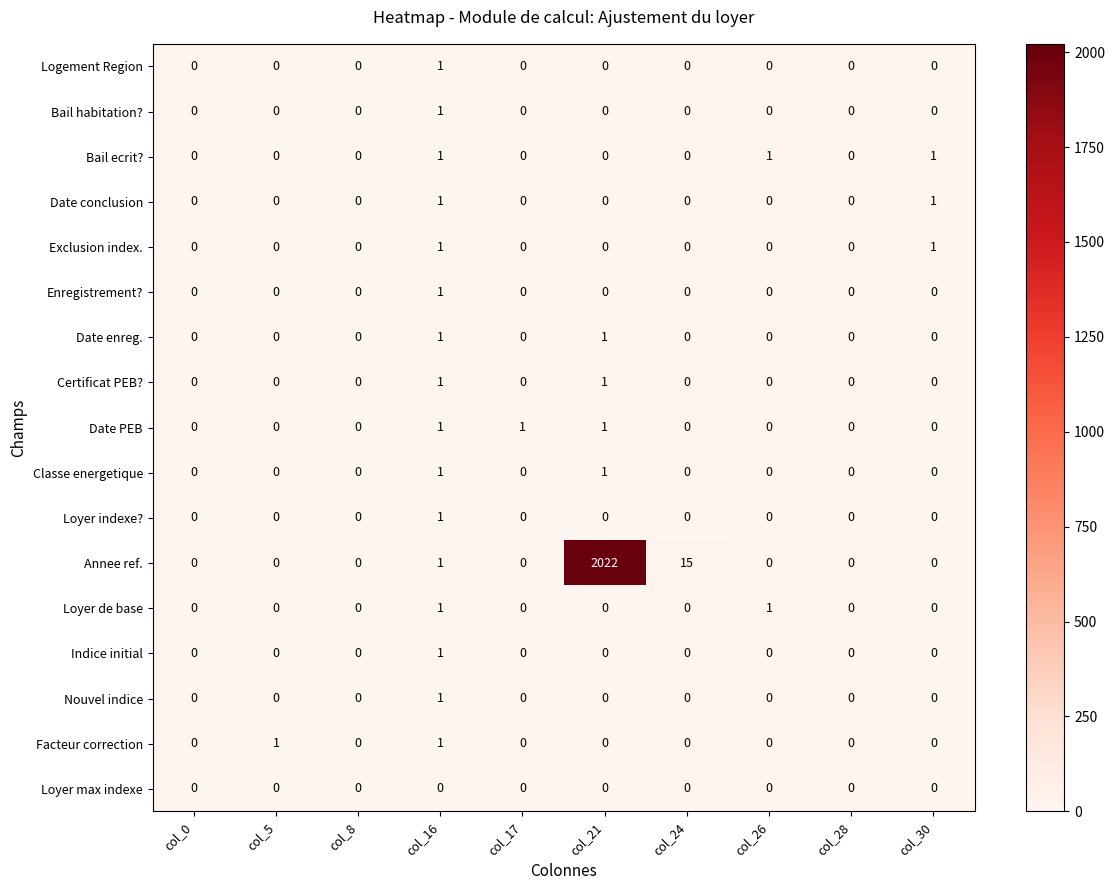

What is the greatest value displayed?

2022